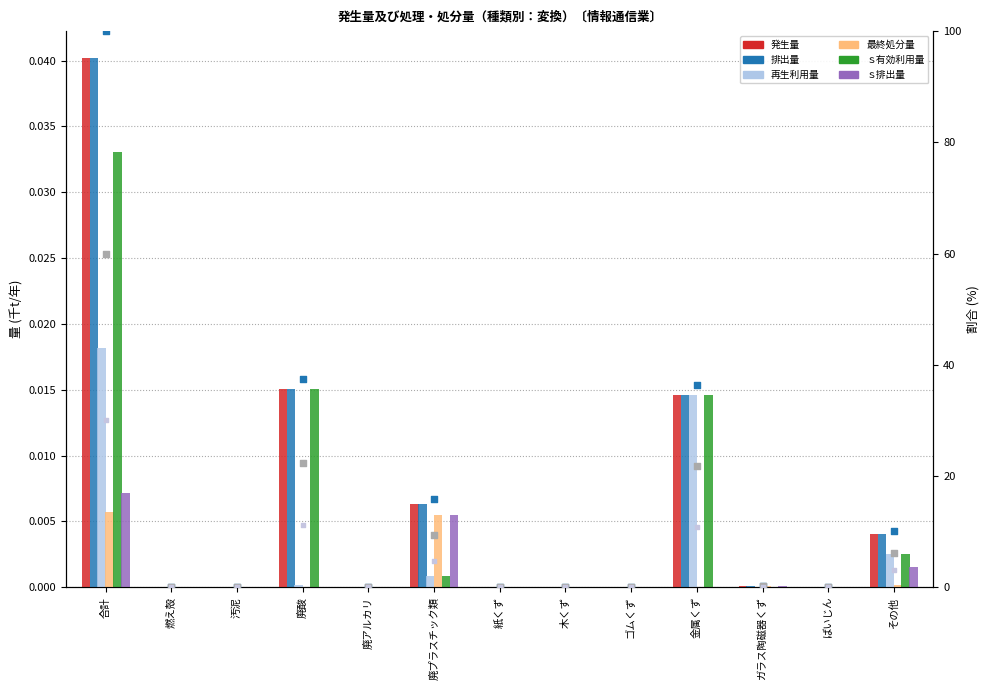

Which series reaches the maximum Y coordinate?

発生量